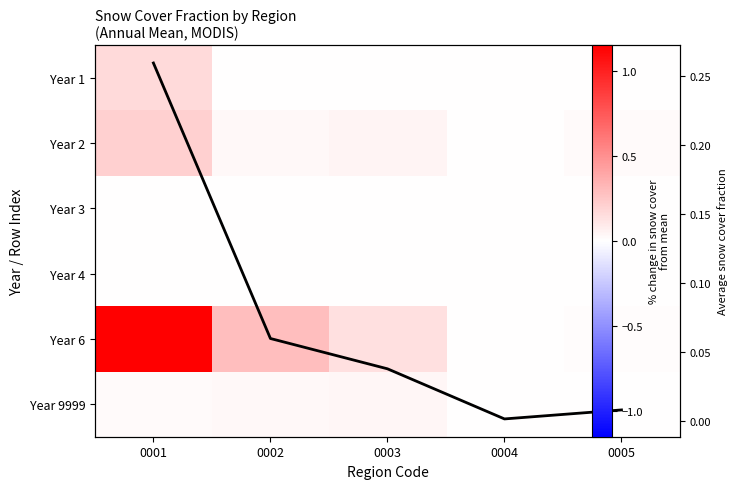

List the series in order of their peak value, highest first.

Year 6, Column Mean, Year 2, Year 1, Year 9999, Year 4, Year 3